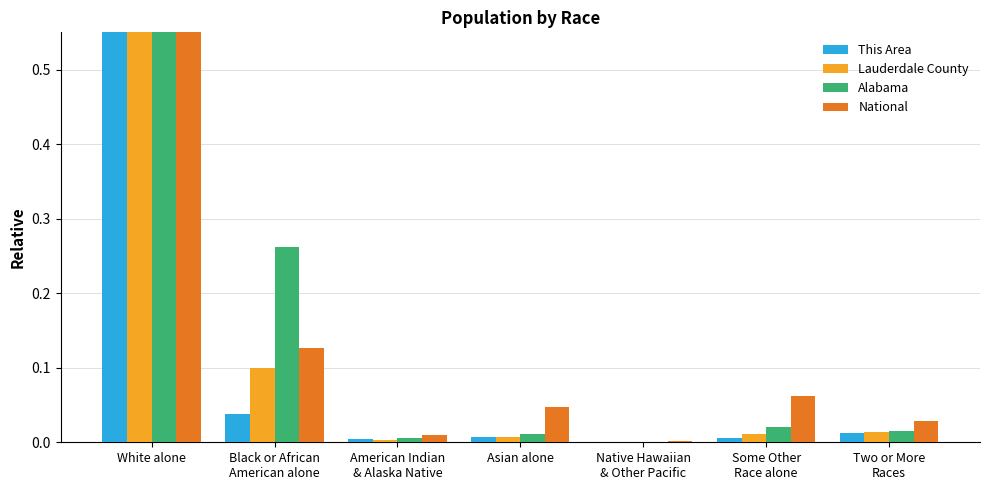

Which series has the largest total across all categories?

This Area